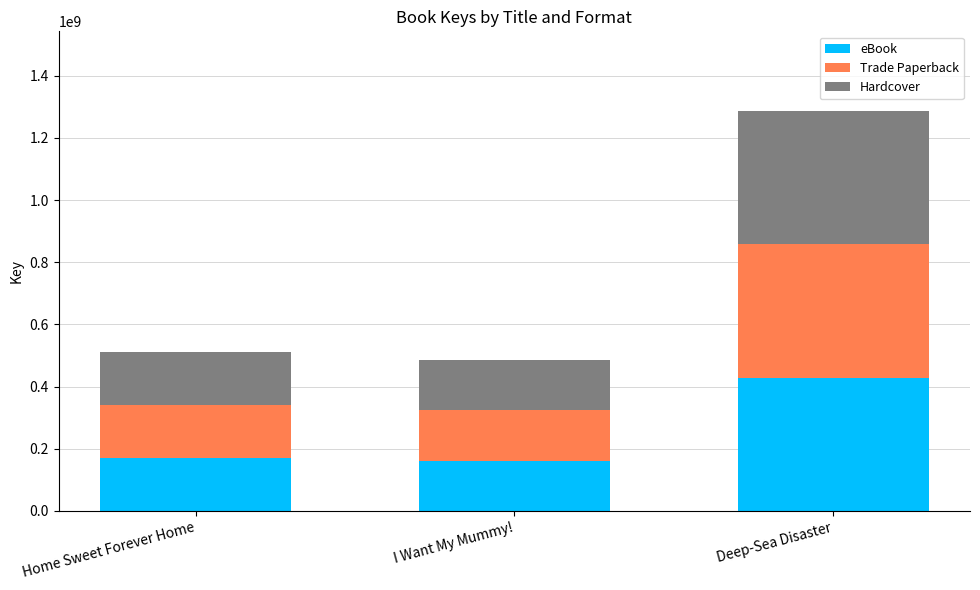

What is the minimum value for eBook?

161732143